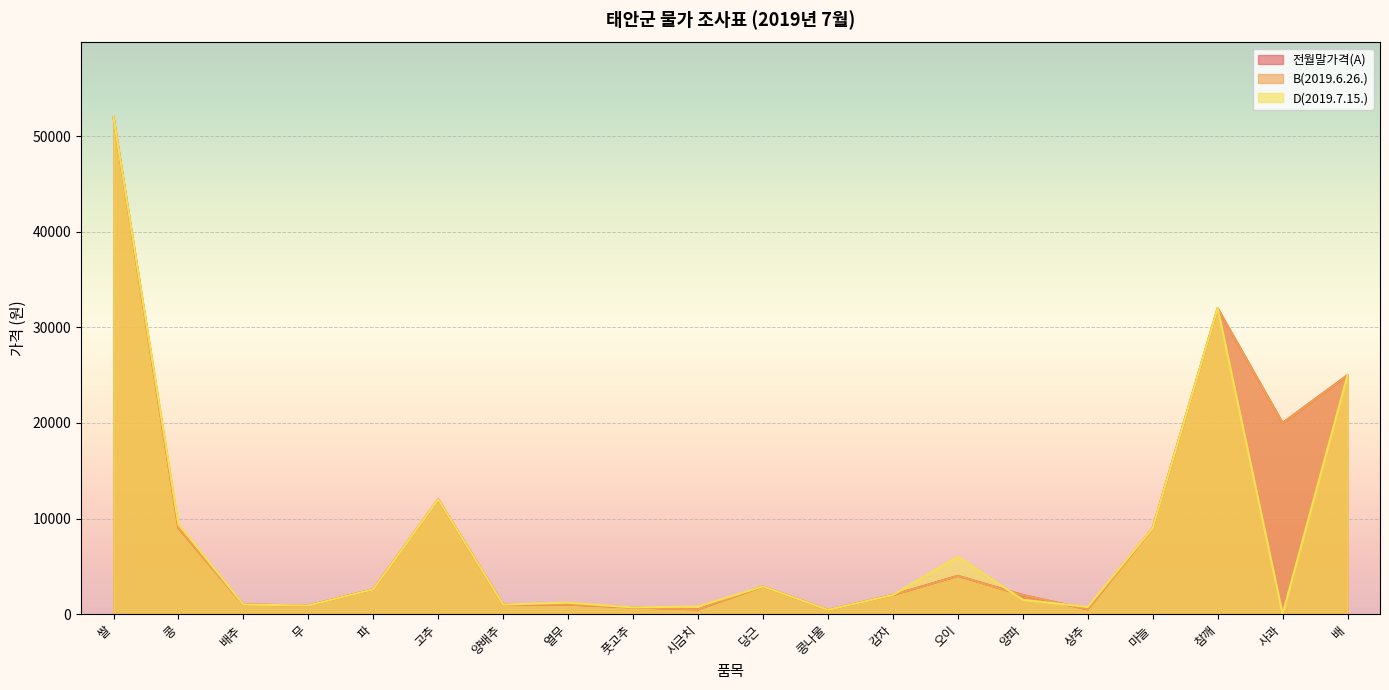

What is the difference between the D(2019.7.15.) values at 무 and 쌀?

51100